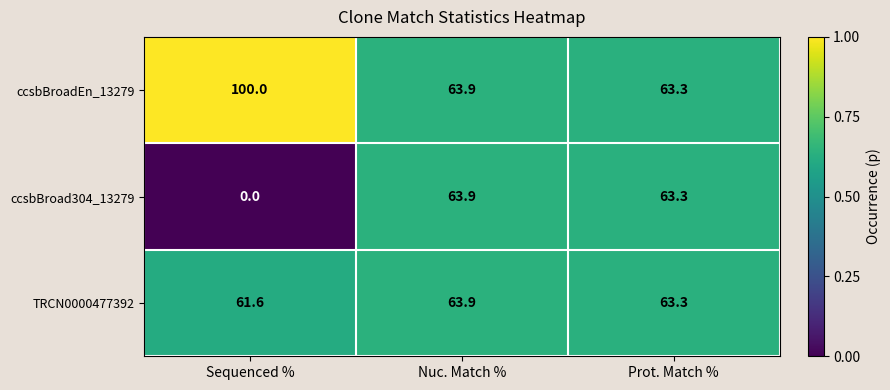

List the labels in order of ccsbBroadEn_13279 value, smallest first.

Prot. Match %, Nuc. Match %, Sequenced %